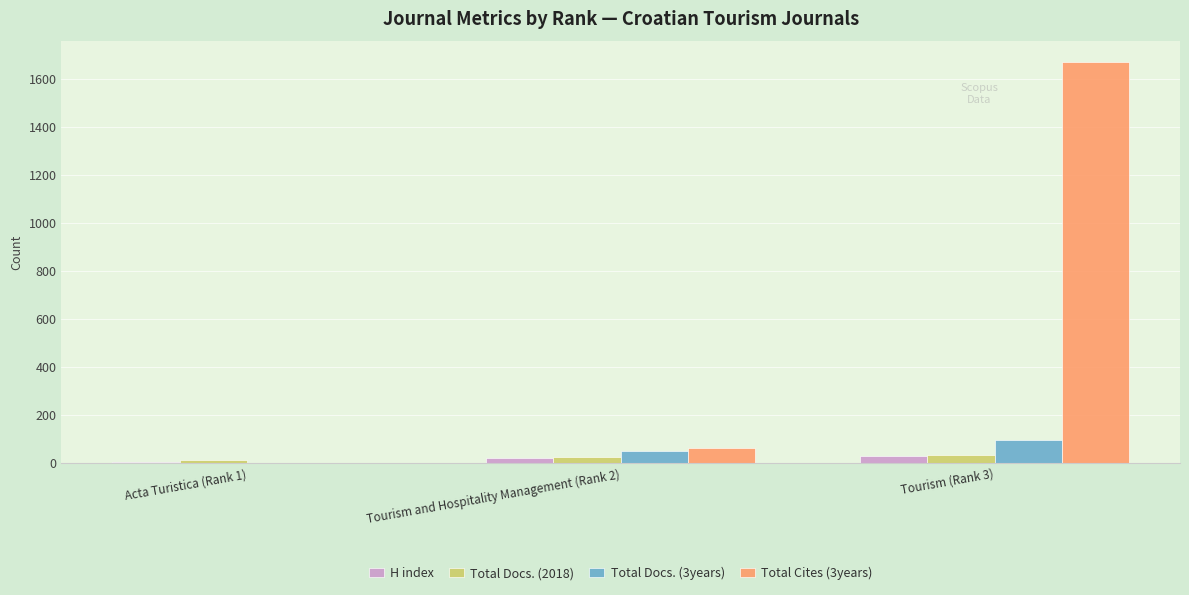

What is the sum of all H index values?

56